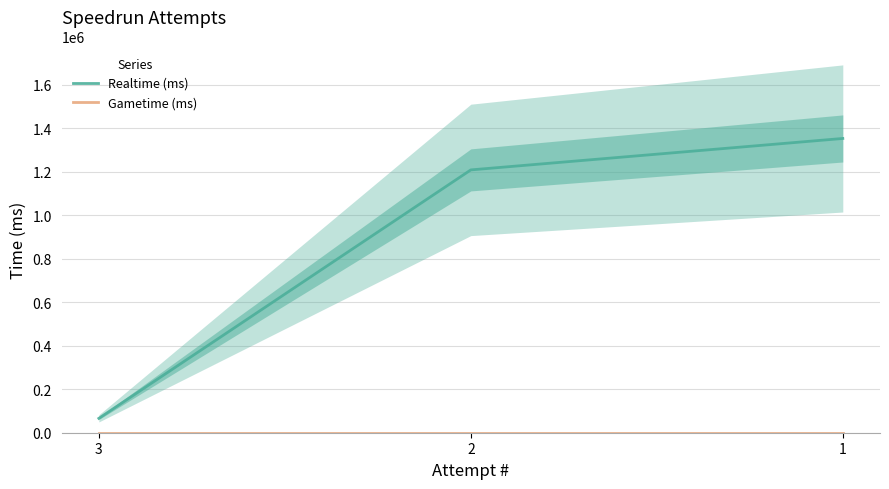

Reading left to right, transcribe all the data shown in this chart.

Realtime (ms): 66111	1208808	1353405
Gametime (ms): 0	0	0